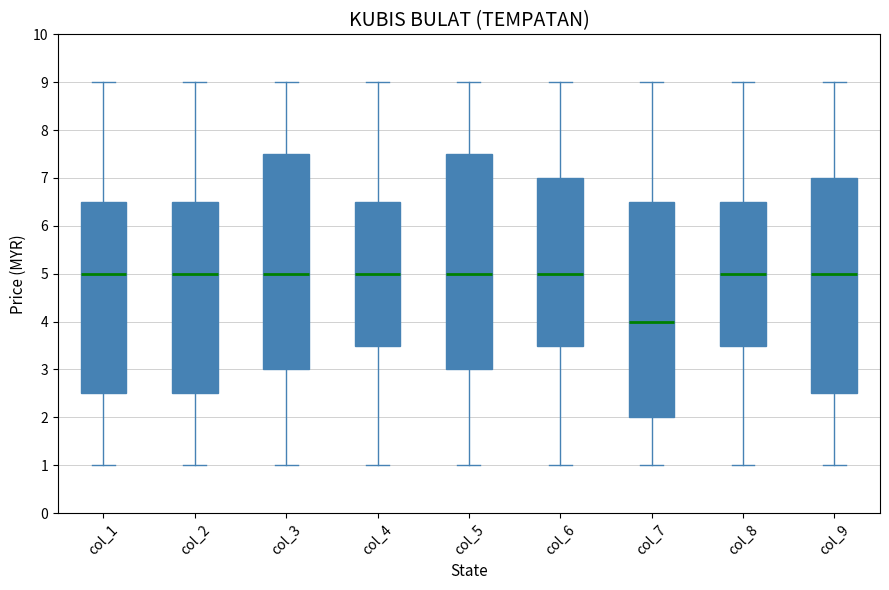

Reading left to right, transcribe this box plot: for each box, give where its median line is, the range the box spans, and where its two whiskers end, as read against the y-axis. The values are not printed on the chart, so give them approximately, as read against the axis.

col_1: median 5.0, box 2.5 to 6.5, whiskers 1.0 to 9.0
col_2: median 5.0, box 2.5 to 6.5, whiskers 1.0 to 9.0
col_3: median 5.0, box 3.0 to 7.5, whiskers 1.0 to 9.0
col_4: median 5.0, box 3.5 to 6.5, whiskers 1.0 to 9.0
col_5: median 5.0, box 3.0 to 7.5, whiskers 1.0 to 9.0
col_6: median 5.0, box 3.5 to 7.0, whiskers 1.0 to 9.0
col_7: median 4.0, box 2.0 to 6.5, whiskers 1.0 to 9.0
col_8: median 5.0, box 3.5 to 6.5, whiskers 1.0 to 9.0
col_9: median 5.0, box 2.5 to 7.0, whiskers 1.0 to 9.0